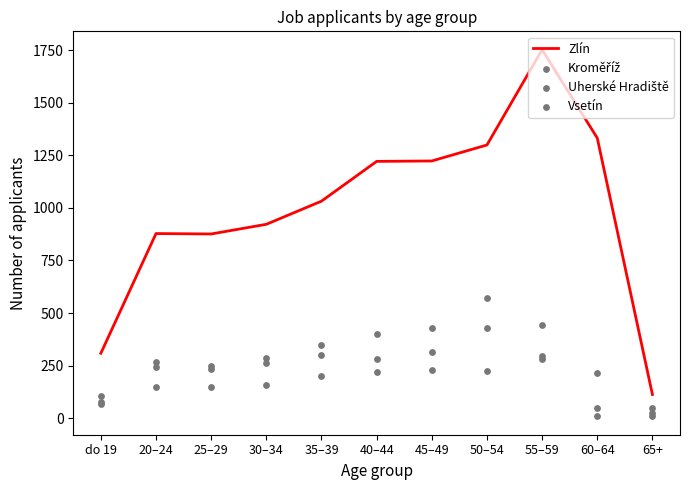

What are all the series names shown in the legend?

Zlín, Kroměříž, Uherské Hradiště, Vsetín